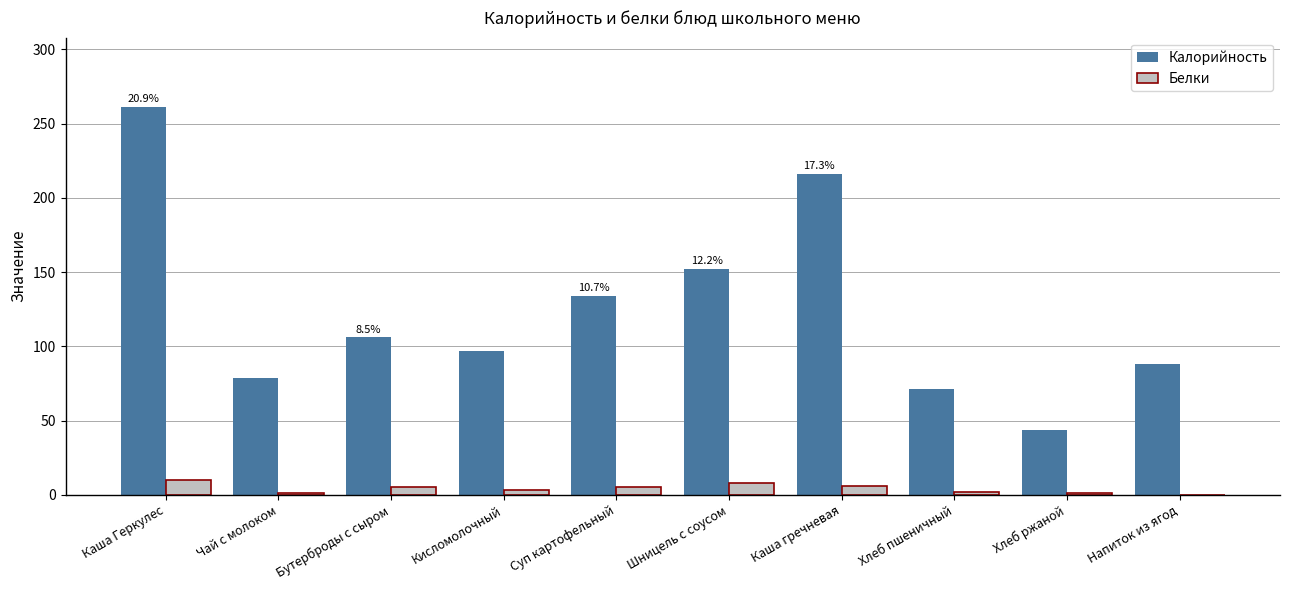

What is the maximum value for Калорийность?

261.0